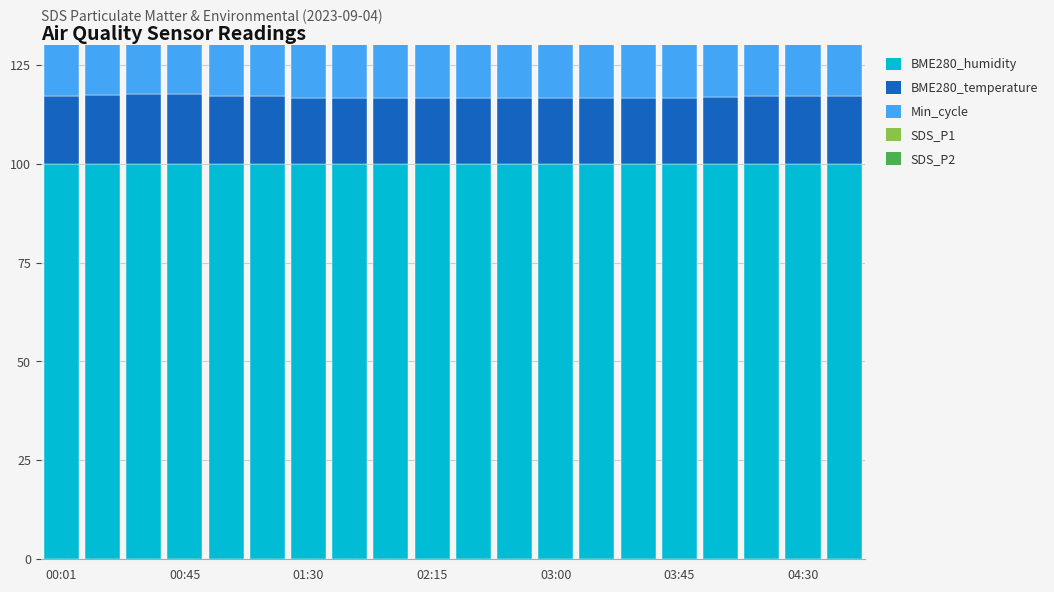

How many groups of bars are there?

20